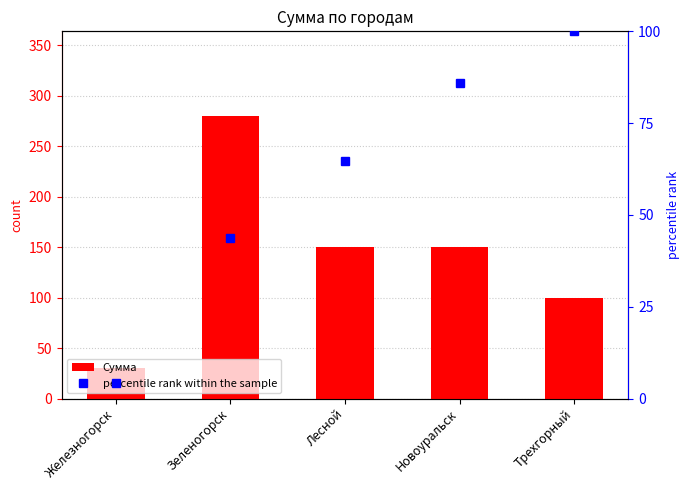

Is it true that Сумма equals 389.3 at Зеленогорск?

False